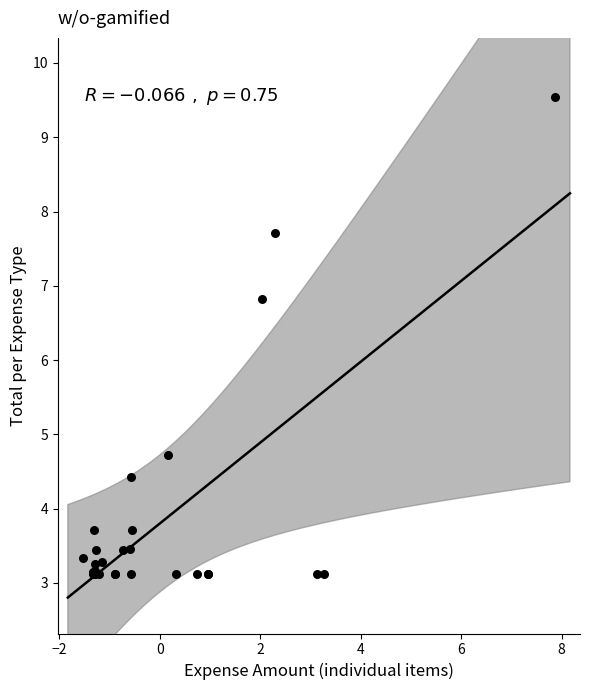

What Y value in the scatter plot is closest to 6?

6.8